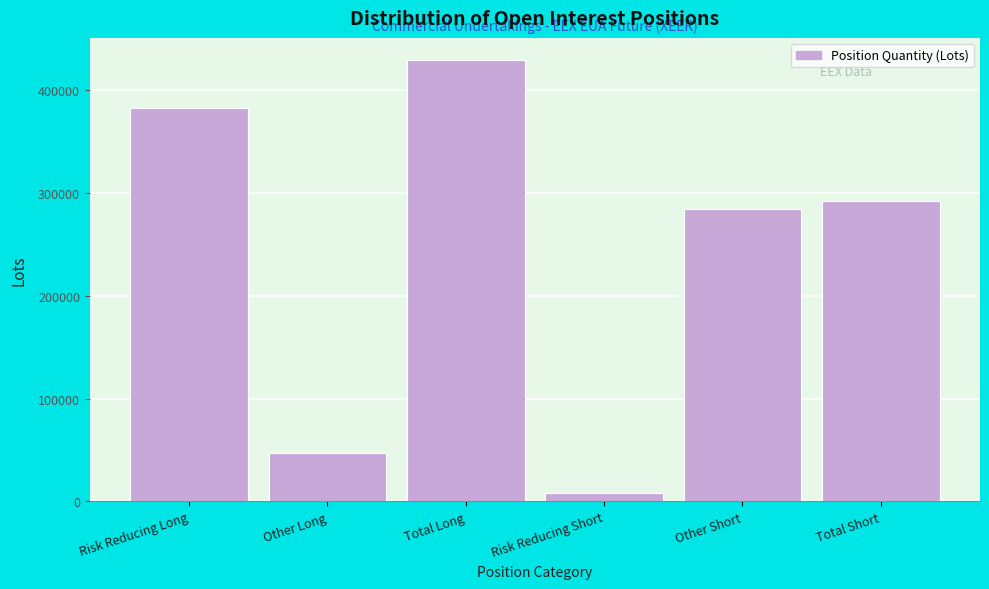

Reading left to right, what are all the values shown in this chart?

Risk Reducing Long=381728.0	Other Long=47106.0	Total Long=428834.0	Risk Reducing Short=8048.0	Other Short=284154.9	Total Short=292202.9